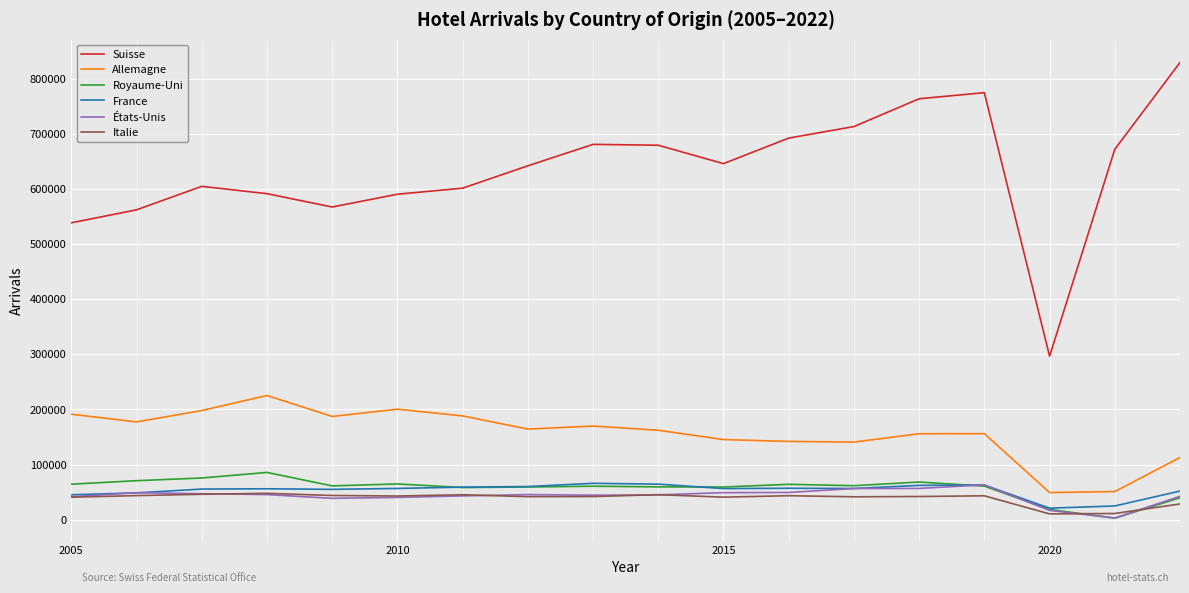

Which series has the widest spread of values?

Suisse